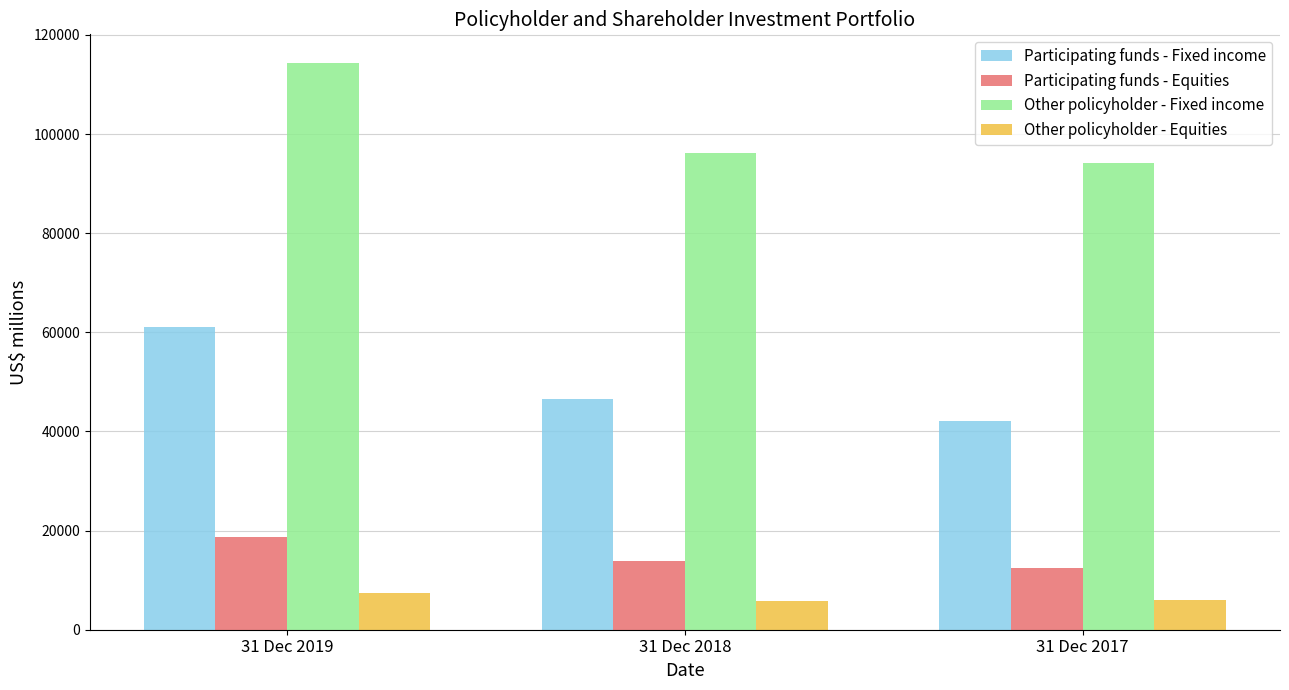

Between 31 Dec 2018 and 31 Dec 2017, which series saw the biggest shift?

Participating funds - Fixed income